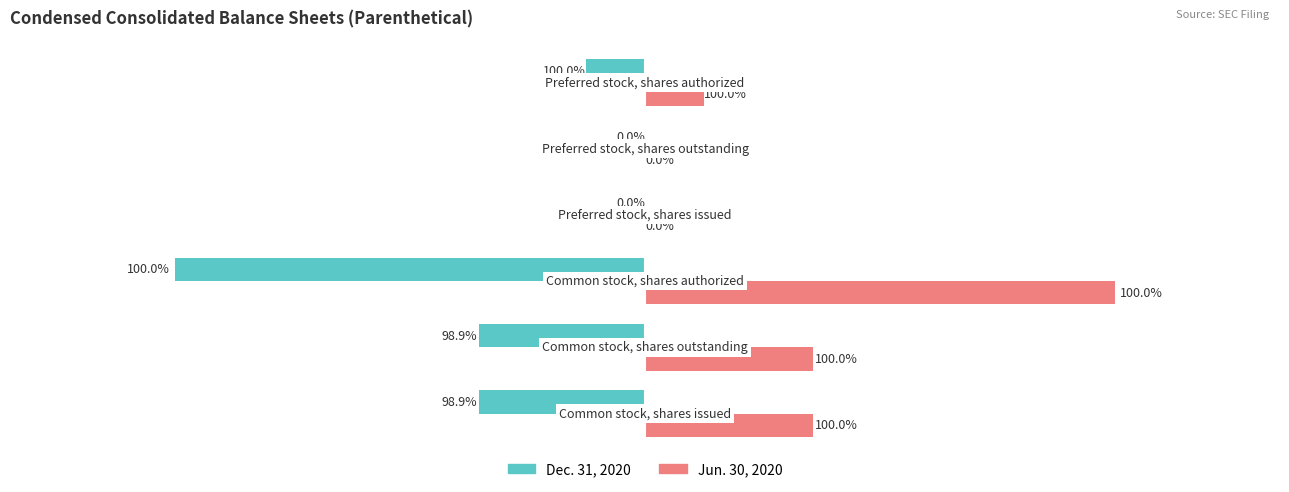

What are all the series names shown in the legend?

Dec. 31, 2020, Jun. 30, 2020